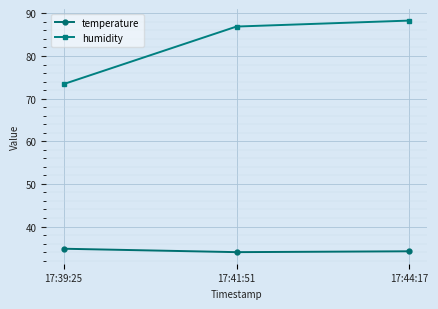

At which category does the chart reach its peak across all series?

17:44:17